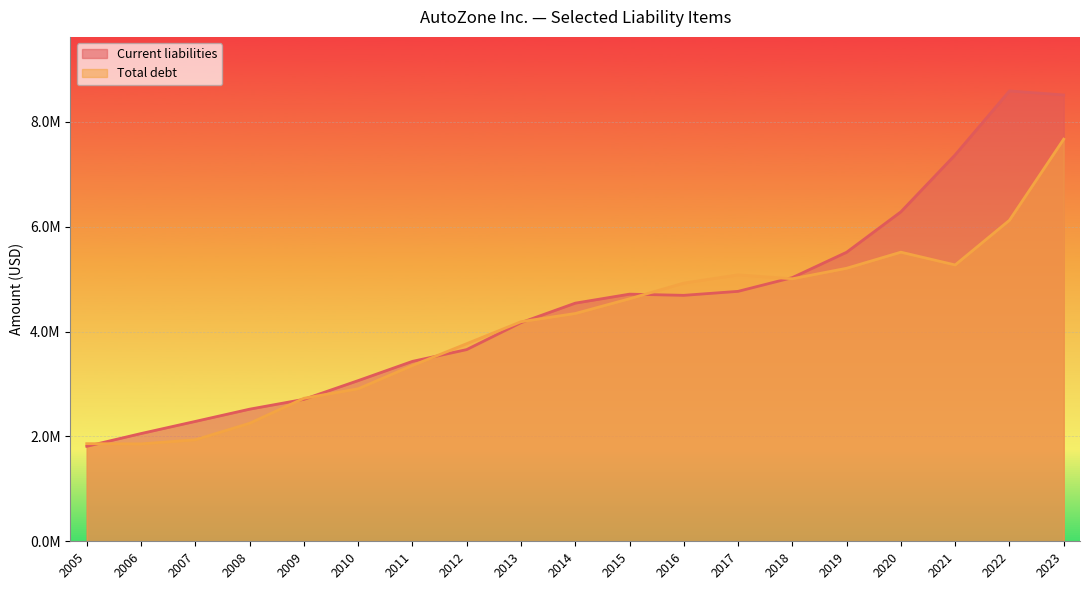

Reading left to right, transcribe all the data shown in this chart.

Current liabilities: 2005=1811159	2006=2054568	2007=2285895	2008=2519320	2009=2706752	2010=3063960	2011=3430896	2012=3655592	2013=4169150	2014=4541094	2015=4712873	2016=4690320	2017=4766301	2018=5028681	2019=5512141	2020=6283091	2021=7369754	2022=8588393	2023=8511856
Total debt: 2005=1861850	2006=1857157	2007=1935618	2008=2250000	2009=2726900	2010=2908486	2011=3351682	2012=3768183	2013=4187000	2014=4343800	2015=4624876	2016=4924119	2017=5081238	2018=5005930	2019=5206344	2020=5513371	2021=5269820	2022=6122092	2023=7668549